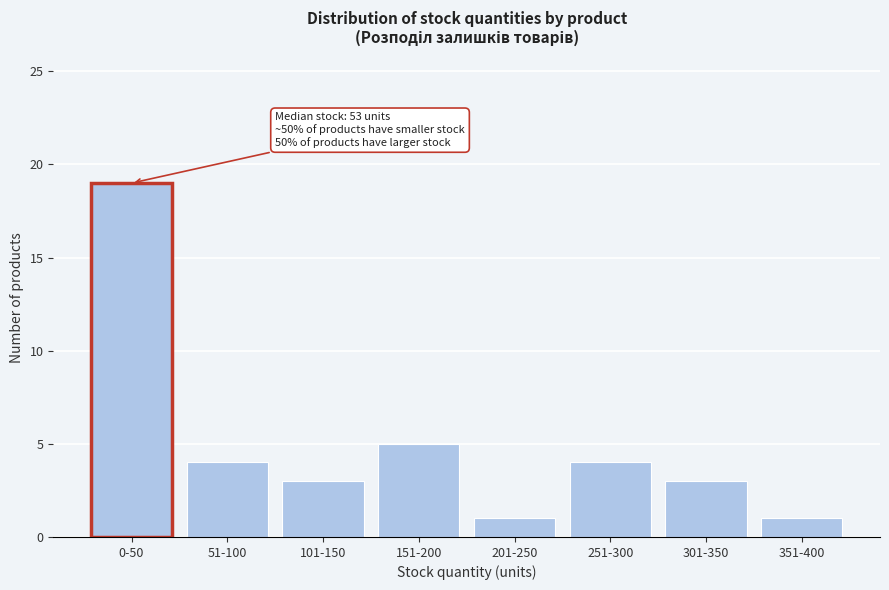

Reading left to right, extract all data points from this chart.

0-50=19	51-100=4	101-150=3	151-200=5	201-250=1	251-300=4	301-350=3	351-400=1